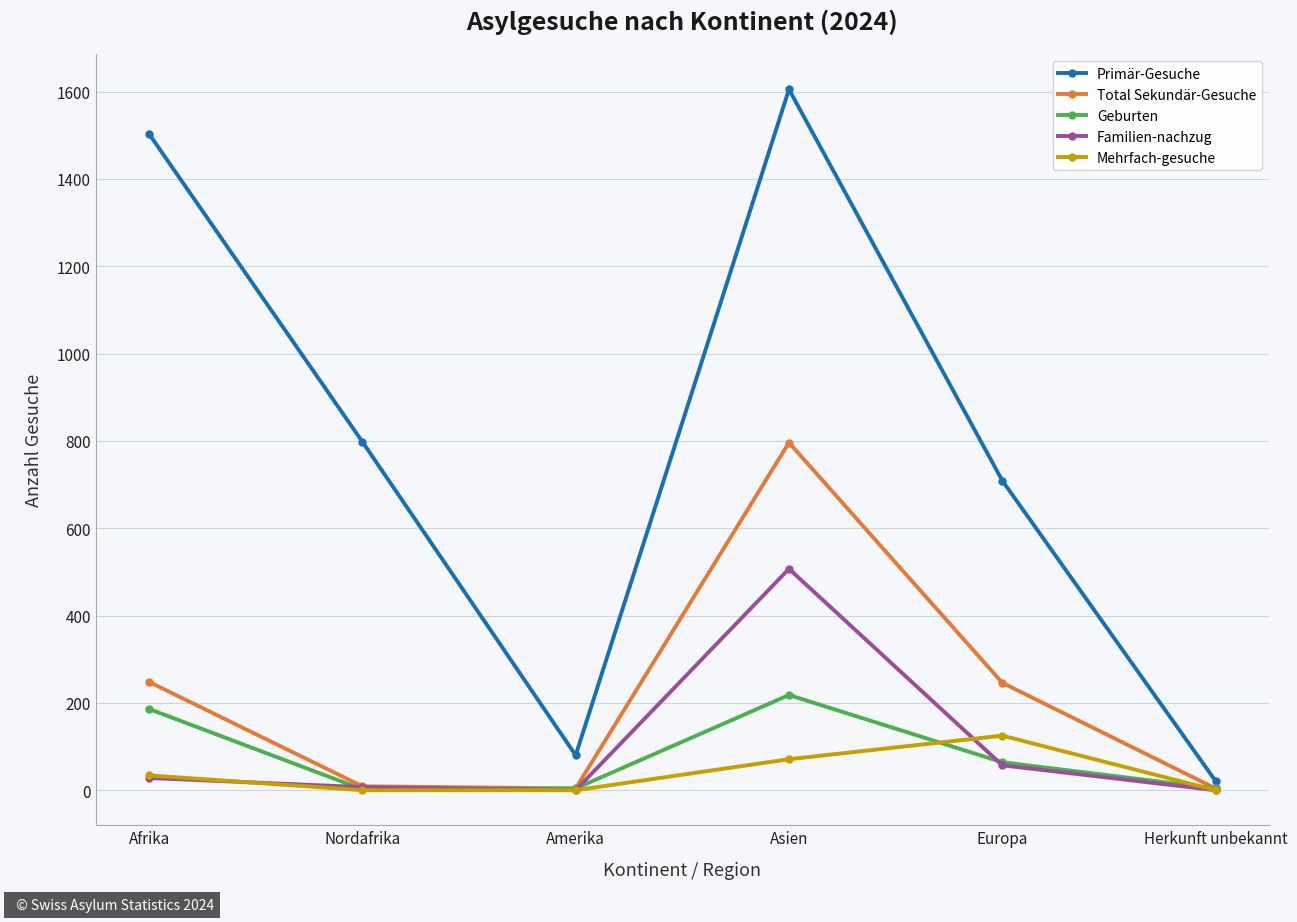

What is the maximum value shown in the chart?

1605